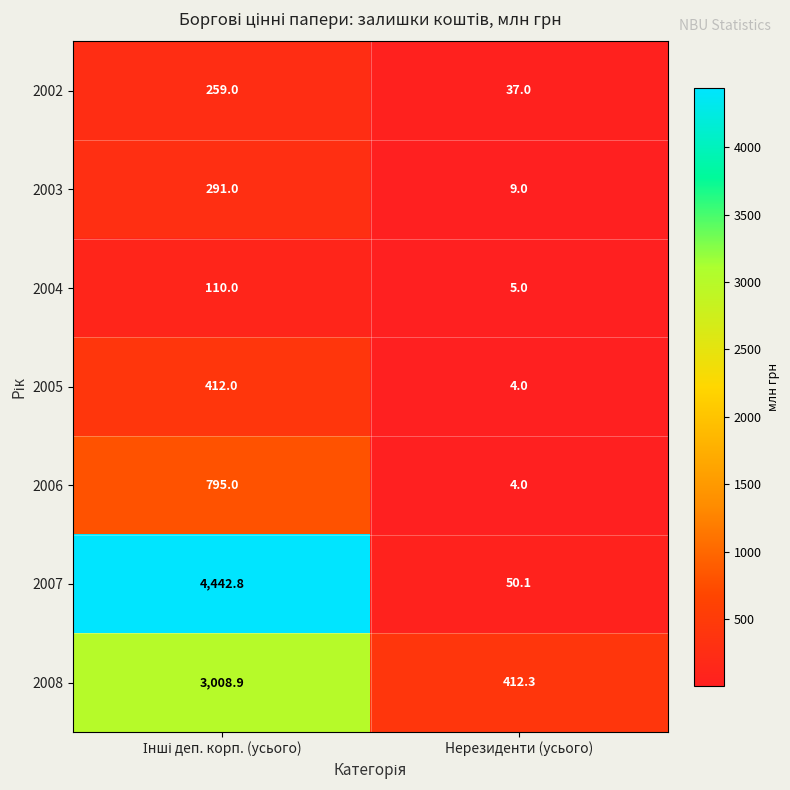

What is the difference between the maximum and minimum values in the 2004 series?

105.0